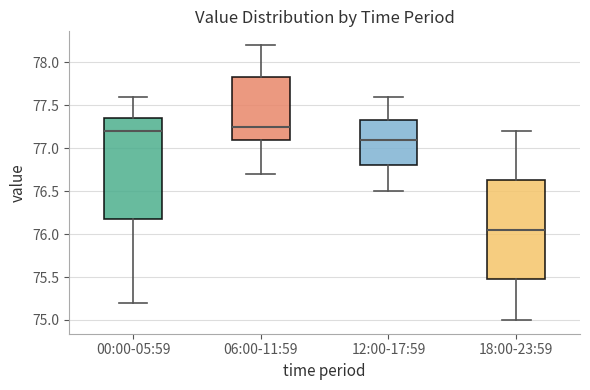

Which box's median line is the lowest?

18:00-23:59